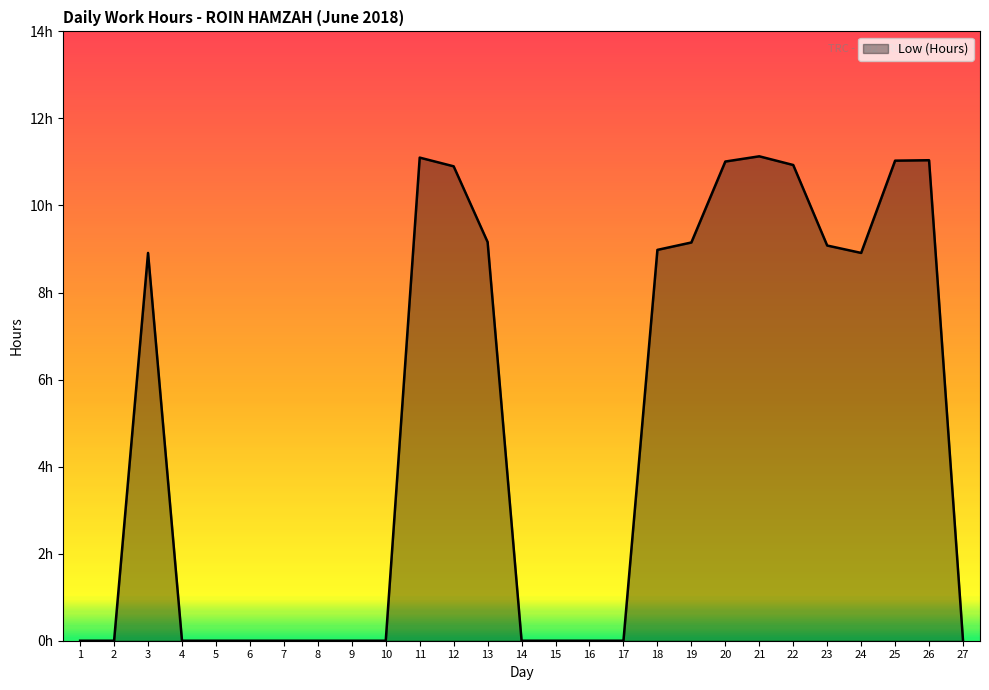

Reading left to right, what are all the values shown in this chart?

0.0	0.0	8.9	0.0	0.0	0.0	0.0	0.0	0.0	0.0	11.1	10.9	9.2	0.0	0.0	0.0	0.0	9.0	9.2	11.0	11.1	10.9	9.1	8.9	11.0	11.0	0.0